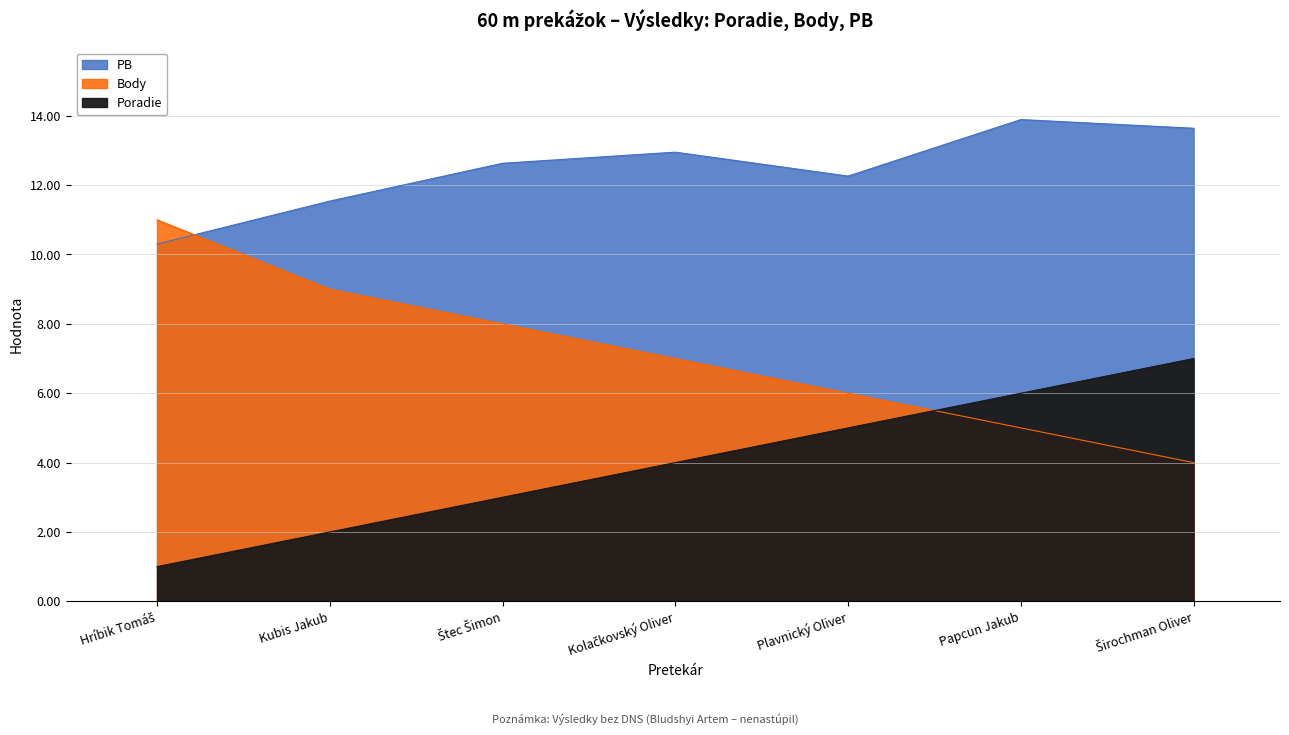

What is the difference between the maximum and minimum values in the Poradie series?

6.0